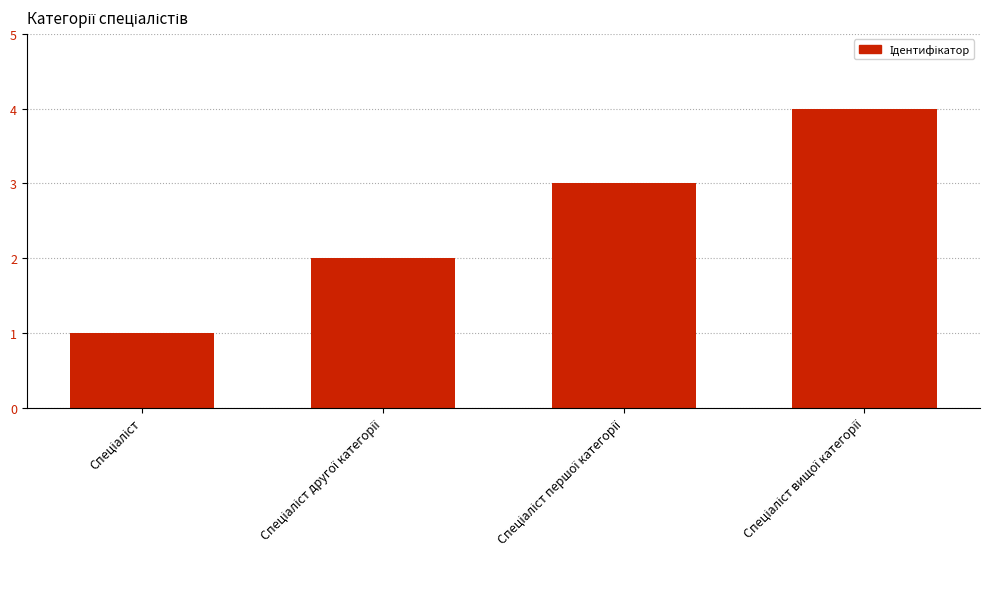

How many values are between 2 and 4?

3